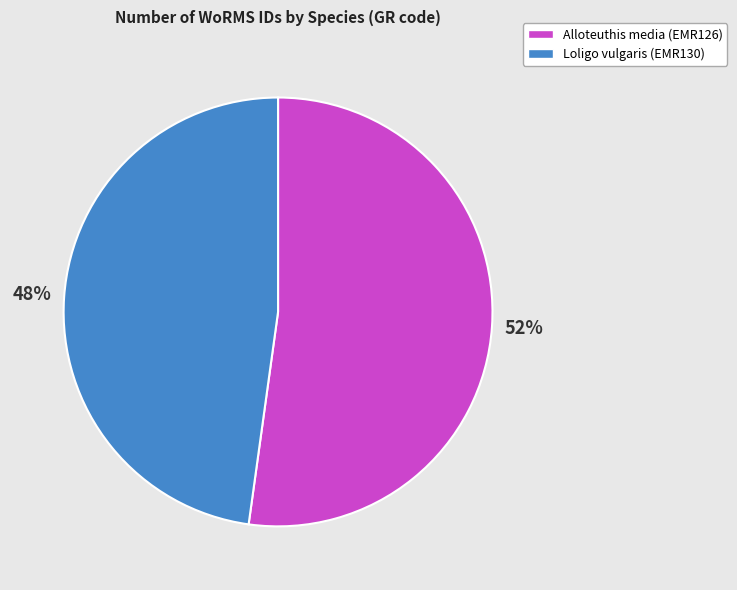

What is the ratio of the value at Loligo vulgaris (EMR130) to the value at Alloteuthis media (EMR126)?

0.9